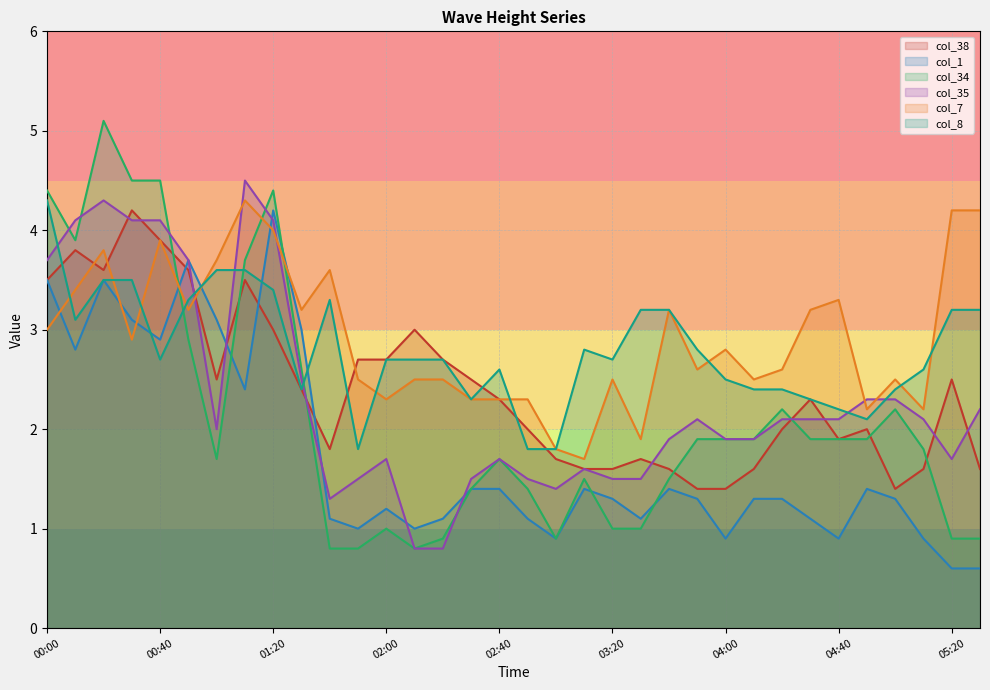

Reading left to right, what are all the values shown in this chart?

col_38: 00:00=3.5	00:10=3.8	00:20=3.6	00:30=4.2	00:40=3.9	00:50=3.6	01:00=2.5	01:10=3.5	01:20=3.0	01:30=2.4	01:40=1.8	01:50=2.7	02:00=2.7	02:10=3.0	02:20=2.7	02:30=2.5	02:40=2.3	02:50=2.0	03:00=1.7	03:10=1.6	03:20=1.6	03:30=1.7	03:40=1.6	03:50=1.4	04:00=1.4	04:10=1.6	04:20=2.0	04:30=2.3	04:40=1.9	04:50=2.0	05:00=1.4	05:10=1.6	05:20=2.5	05:30=1.6
col_1: 00:00=3.5	00:10=2.8	00:20=3.5	00:30=3.1	00:40=2.9	00:50=3.7	01:00=3.1	01:10=2.4	01:20=4.2	01:30=3.0	01:40=1.1	01:50=1.0	02:00=1.2	02:10=1.0	02:20=1.1	02:30=1.4	02:40=1.4	02:50=1.1	03:00=0.9	03:10=1.4	03:20=1.3	03:30=1.1	03:40=1.4	03:50=1.3	04:00=0.9	04:10=1.3	04:20=1.3	04:30=1.1	04:40=0.9	04:50=1.4	05:00=1.3	05:10=0.9	05:20=0.6	05:30=0.6
col_34: 00:00=4.4	00:10=3.9	00:20=5.1	00:30=4.5	00:40=4.5	00:50=2.9	01:00=1.7	01:10=3.7	01:20=4.4	01:30=2.6	01:40=0.8	01:50=0.8	02:00=1.0	02:10=0.8	02:20=0.9	02:30=1.4	02:40=1.7	02:50=1.4	03:00=0.9	03:10=1.5	03:20=1.0	03:30=1.0	03:40=1.5	03:50=1.9	04:00=1.9	04:10=1.9	04:20=2.2	04:30=1.9	04:40=1.9	04:50=1.9	05:00=2.2	05:10=1.8	05:20=0.9	05:30=0.9
col_35: 00:00=3.7	00:10=4.1	00:20=4.3	00:30=4.1	00:40=4.1	00:50=3.7	01:00=2.0	01:10=4.5	01:20=4.1	01:30=2.5	01:40=1.3	01:50=1.5	02:00=1.7	02:10=0.8	02:20=0.8	02:30=1.5	02:40=1.7	02:50=1.5	03:00=1.4	03:10=1.6	03:20=1.5	03:30=1.5	03:40=1.9	03:50=2.1	04:00=1.9	04:10=1.9	04:20=2.1	04:30=2.1	04:40=2.1	04:50=2.3	05:00=2.3	05:10=2.1	05:20=1.7	05:30=2.2
col_7: 00:00=3.0	00:10=3.4	00:20=3.8	00:30=2.9	00:40=3.9	00:50=3.2	01:00=3.7	01:10=4.3	01:20=4.0	01:30=3.2	01:40=3.6	01:50=2.5	02:00=2.3	02:10=2.5	02:20=2.5	02:30=2.3	02:40=2.3	02:50=2.3	03:00=1.8	03:10=1.7	03:20=2.5	03:30=1.9	03:40=3.2	03:50=2.6	04:00=2.8	04:10=2.5	04:20=2.6	04:30=3.2	04:40=3.3	04:50=2.2	05:00=2.5	05:10=2.2	05:20=4.2	05:30=4.2
col_8: 00:00=4.3	00:10=3.1	00:20=3.5	00:30=3.5	00:40=2.7	00:50=3.3	01:00=3.6	01:10=3.6	01:20=3.4	01:30=2.4	01:40=3.3	01:50=1.8	02:00=2.7	02:10=2.7	02:20=2.7	02:30=2.3	02:40=2.6	02:50=1.8	03:00=1.8	03:10=2.8	03:20=2.7	03:30=3.2	03:40=3.2	03:50=2.8	04:00=2.5	04:10=2.4	04:20=2.4	04:30=2.3	04:40=2.2	04:50=2.1	05:00=2.4	05:10=2.6	05:20=3.2	05:30=3.2